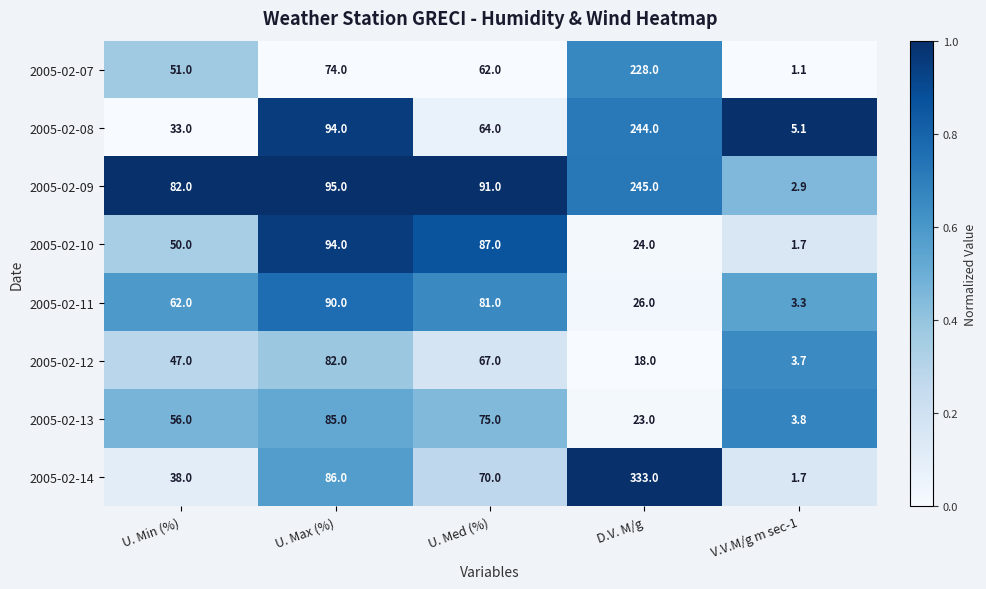

At which label does 2005-02-09 first exceed 91?

U. Max (%)